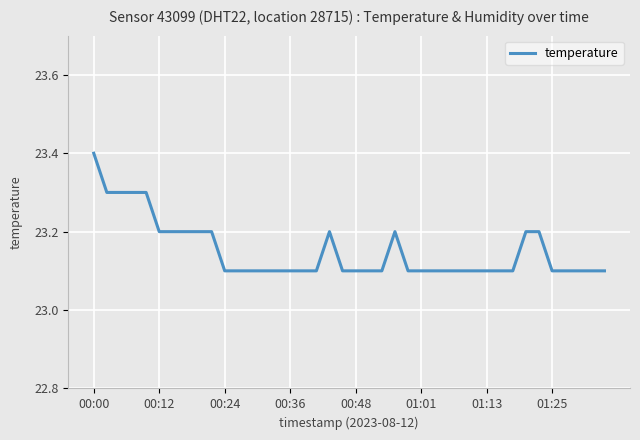

What is the minimum value shown in the chart?

23.1